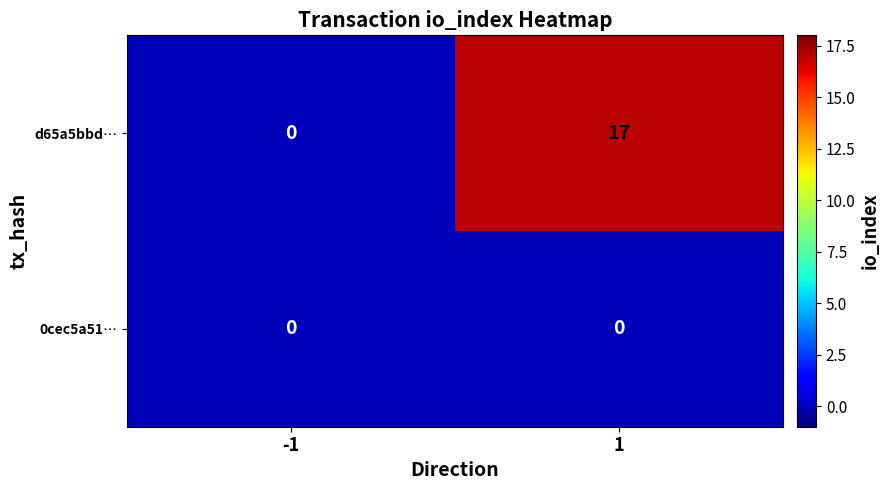

What is the total value across all series at 1?

17